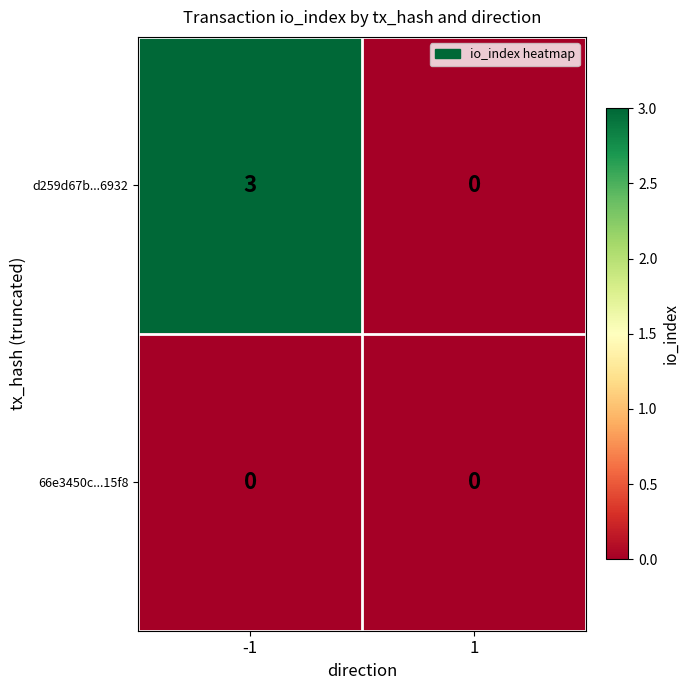

Which series has the largest total across all categories?

d259d67b...6932